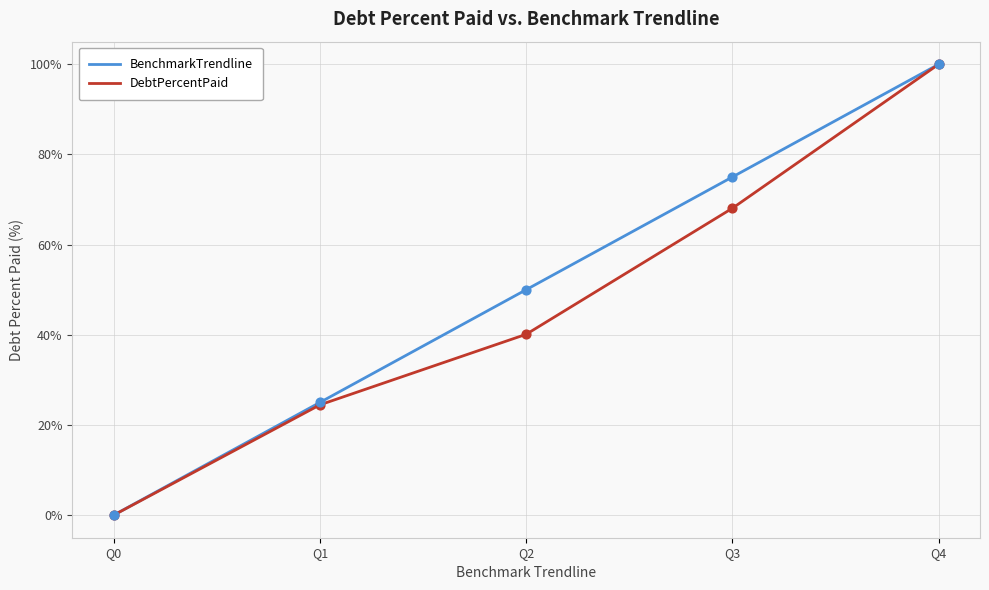

At which category is the sum across all series the highest?

Q4